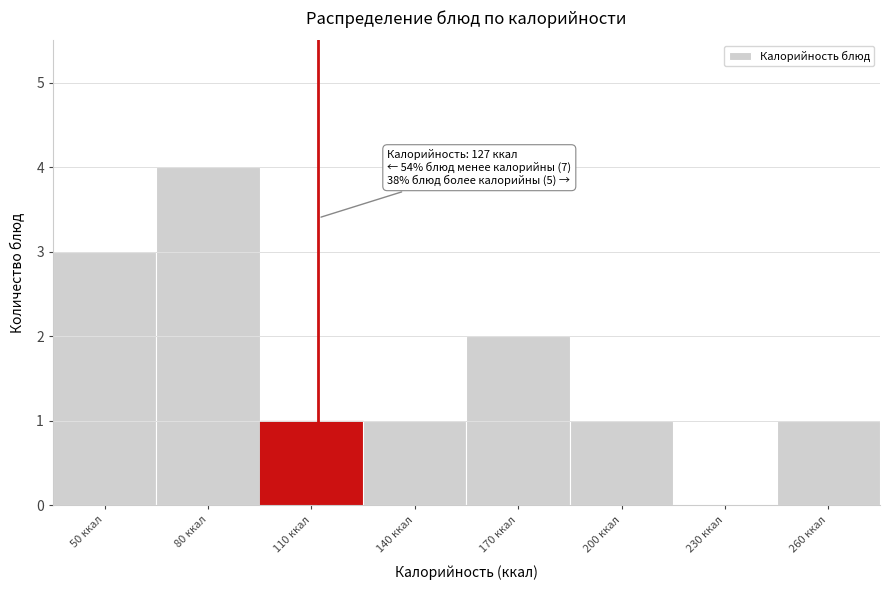

Reading right to left, what are all the values shown in this chart?

260 ккал=1	230 ккал=0	200 ккал=1	170 ккал=2	140 ккал=1	110 ккал=1	80 ккал=4	50 ккал=3